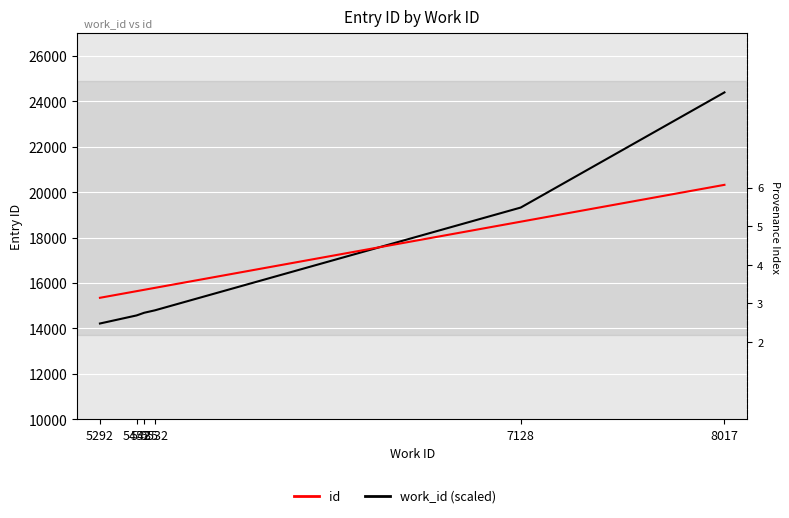

At which category is the sum across all series the highest?

8017